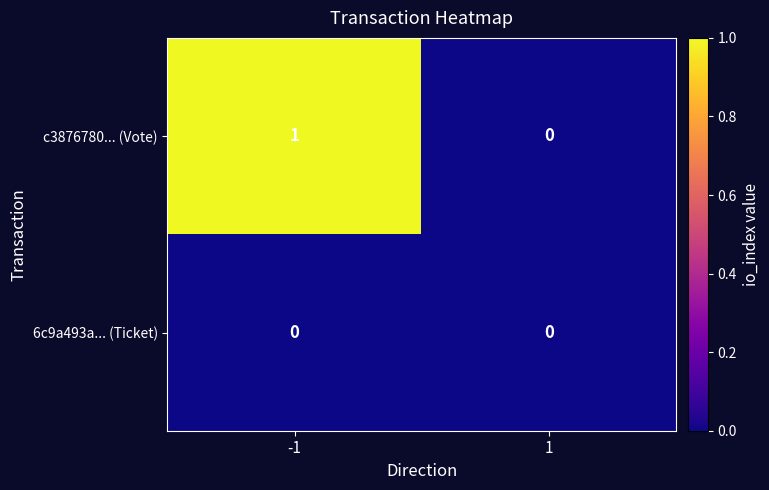

Which series has the widest spread of values?

c3876780... (Vote)